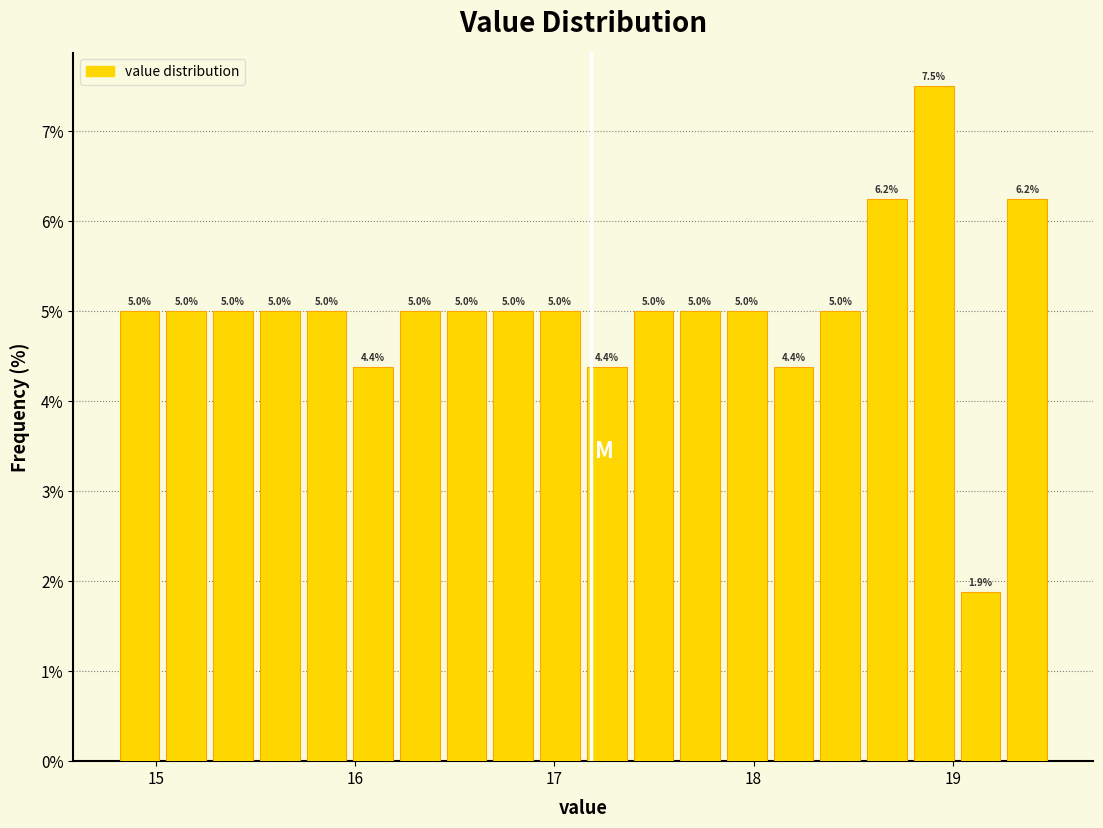

Around what value on the x-axis is the tallest bar? Give the approximate position of its centre, as read against the axis.

18.9